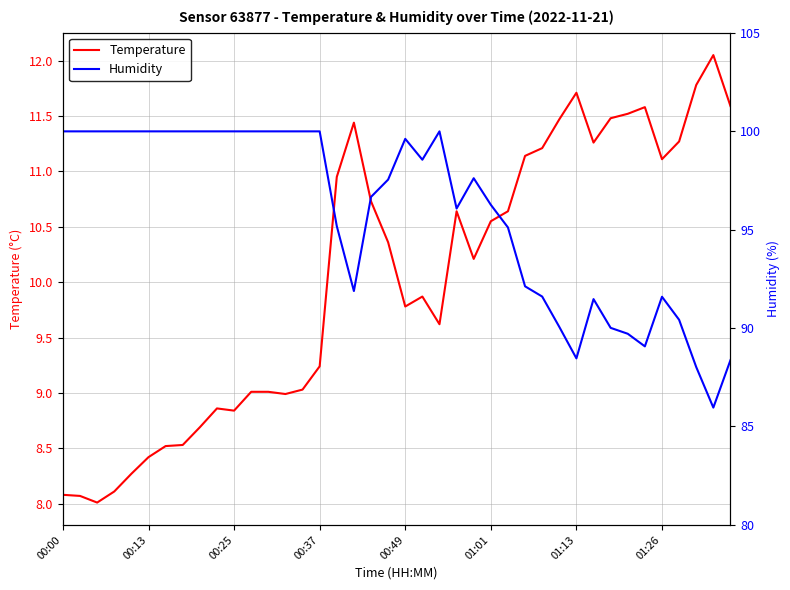

True or false: Humidity and Temperature cross at least once.

False